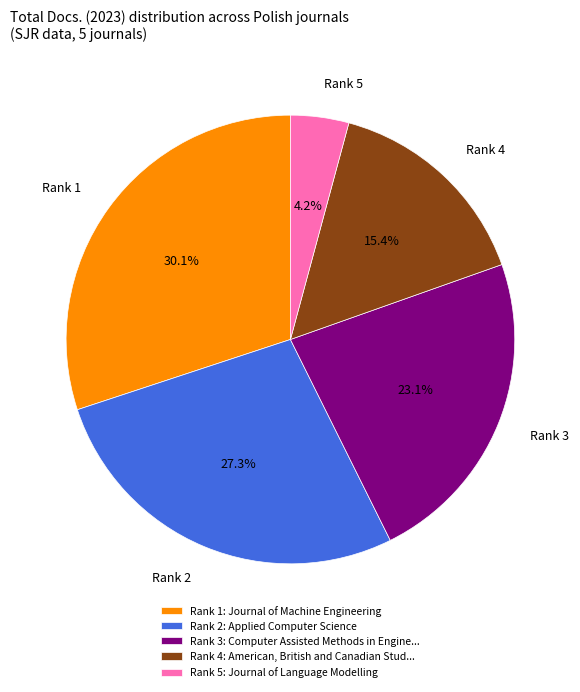

Is Rank 1 the majority of the pie?

No